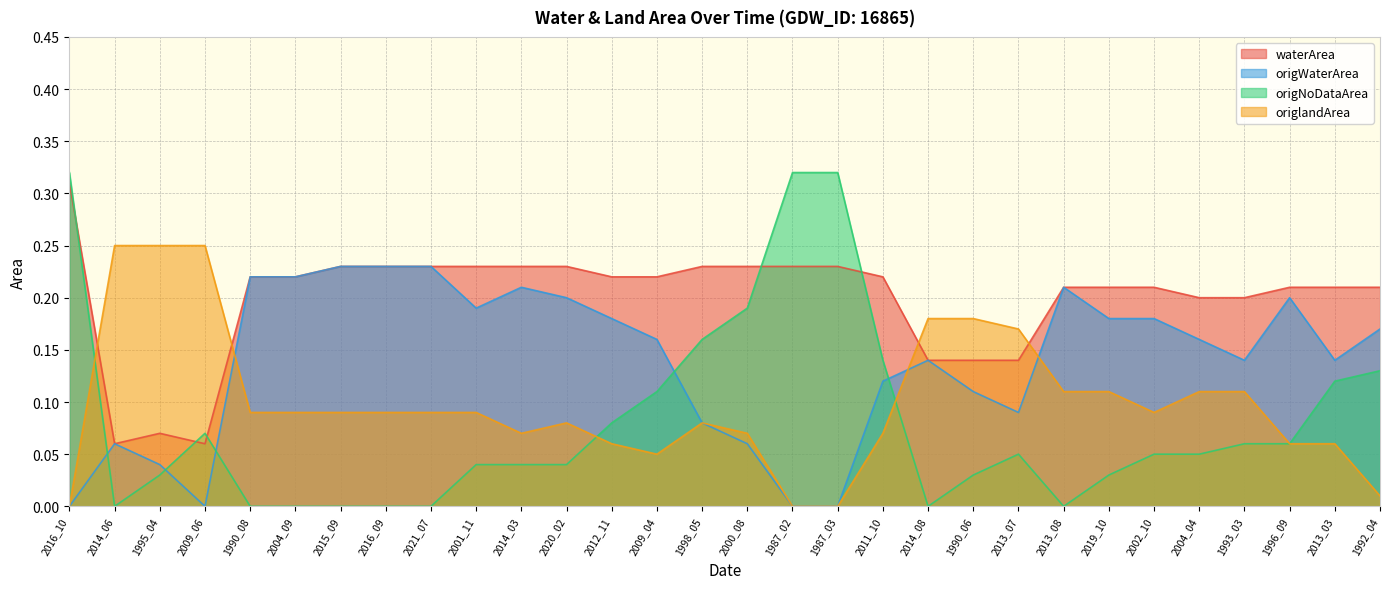

Is the value of origlandArea at 2020_02 greater than the value of origWaterArea at 2012_11?

No